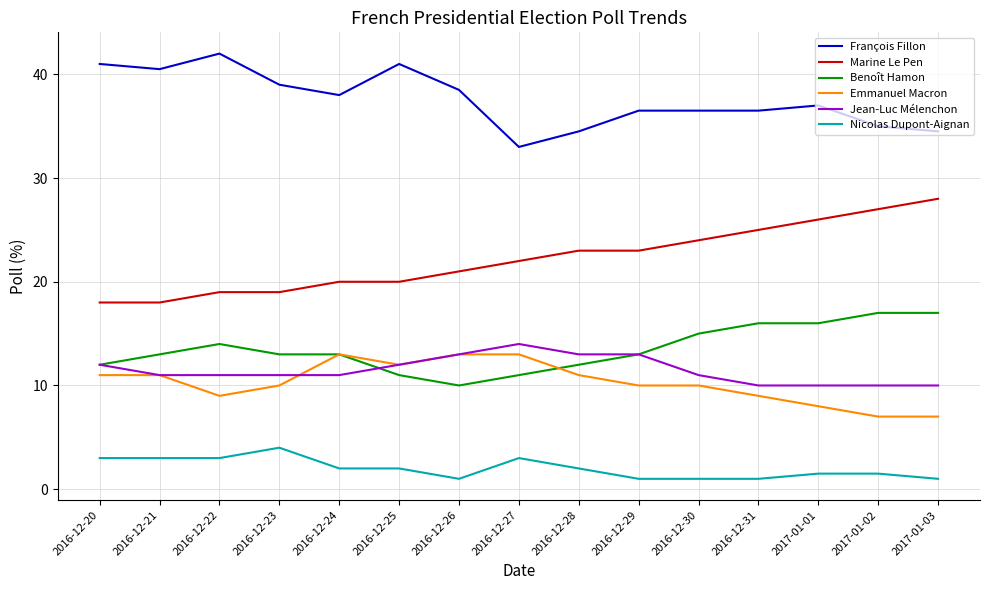

Reading right to left, list all the values displayed in this chart.

François Fillon: 2017-01-03=34.5	2017-01-02=35.0	2017-01-01=37.0	2016-12-31=36.5	2016-12-30=36.5	2016-12-29=36.5	2016-12-28=34.5	2016-12-27=33.0	2016-12-26=38.5	2016-12-25=41.0	2016-12-24=38.0	2016-12-23=39.0	2016-12-22=42.0	2016-12-21=40.5	2016-12-20=41.0
Marine Le Pen: 2017-01-03=28.0	2017-01-02=27.0	2017-01-01=26.0	2016-12-31=25.0	2016-12-30=24.0	2016-12-29=23.0	2016-12-28=23.0	2016-12-27=22.0	2016-12-26=21.0	2016-12-25=20.0	2016-12-24=20.0	2016-12-23=19.0	2016-12-22=19.0	2016-12-21=18.0	2016-12-20=18.0
Benoît Hamon: 2017-01-03=17.0	2017-01-02=17.0	2017-01-01=16.0	2016-12-31=16.0	2016-12-30=15.0	2016-12-29=13.0	2016-12-28=12.0	2016-12-27=11.0	2016-12-26=10.0	2016-12-25=11.0	2016-12-24=13.0	2016-12-23=13.0	2016-12-22=14.0	2016-12-21=13.0	2016-12-20=12.0
Emmanuel Macron: 2017-01-03=7.0	2017-01-02=7.0	2017-01-01=8.0	2016-12-31=9.0	2016-12-30=10.0	2016-12-29=10.0	2016-12-28=11.0	2016-12-27=13.0	2016-12-26=13.0	2016-12-25=12.0	2016-12-24=13.0	2016-12-23=10.0	2016-12-22=9.0	2016-12-21=11.0	2016-12-20=11.0
Jean-Luc Mélenchon: 2017-01-03=10.0	2017-01-02=10.0	2017-01-01=10.0	2016-12-31=10.0	2016-12-30=11.0	2016-12-29=13.0	2016-12-28=13.0	2016-12-27=14.0	2016-12-26=13.0	2016-12-25=12.0	2016-12-24=11.0	2016-12-23=11.0	2016-12-22=11.0	2016-12-21=11.0	2016-12-20=12.0
Nicolas Dupont-Aignan: 2017-01-03=1.0	2017-01-02=1.5	2017-01-01=1.5	2016-12-31=1.0	2016-12-30=1.0	2016-12-29=1.0	2016-12-28=2.0	2016-12-27=3.0	2016-12-26=1.0	2016-12-25=2.0	2016-12-24=2.0	2016-12-23=4.0	2016-12-22=3.0	2016-12-21=3.0	2016-12-20=3.0